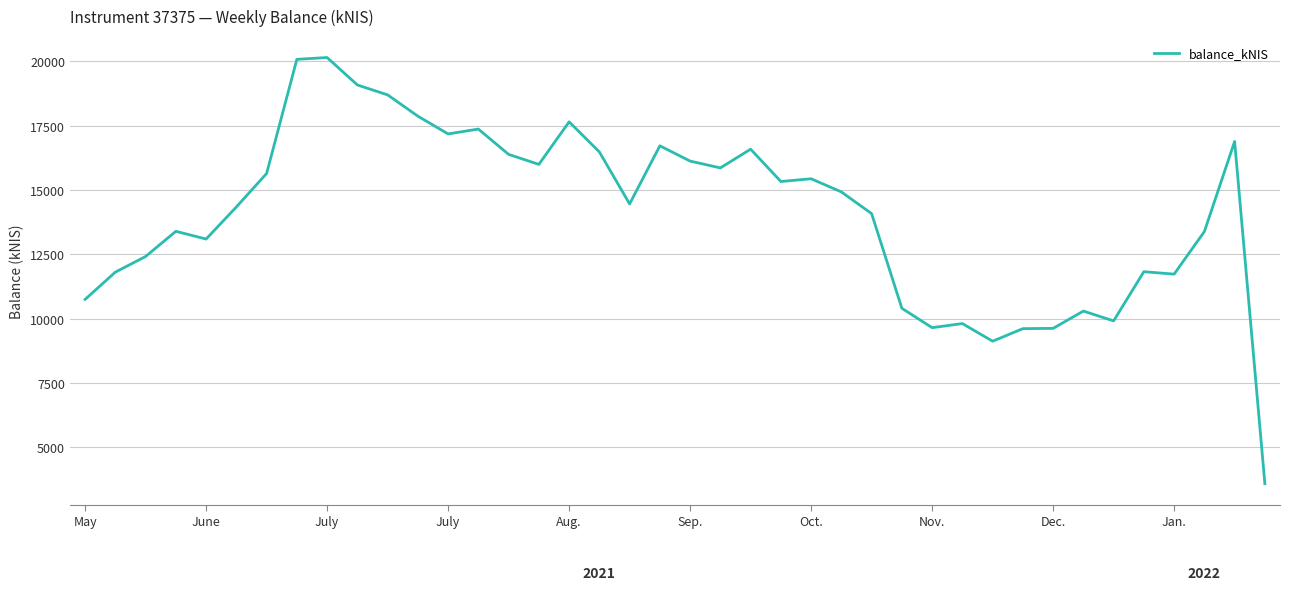

What is the greatest value displayed?

20152.8